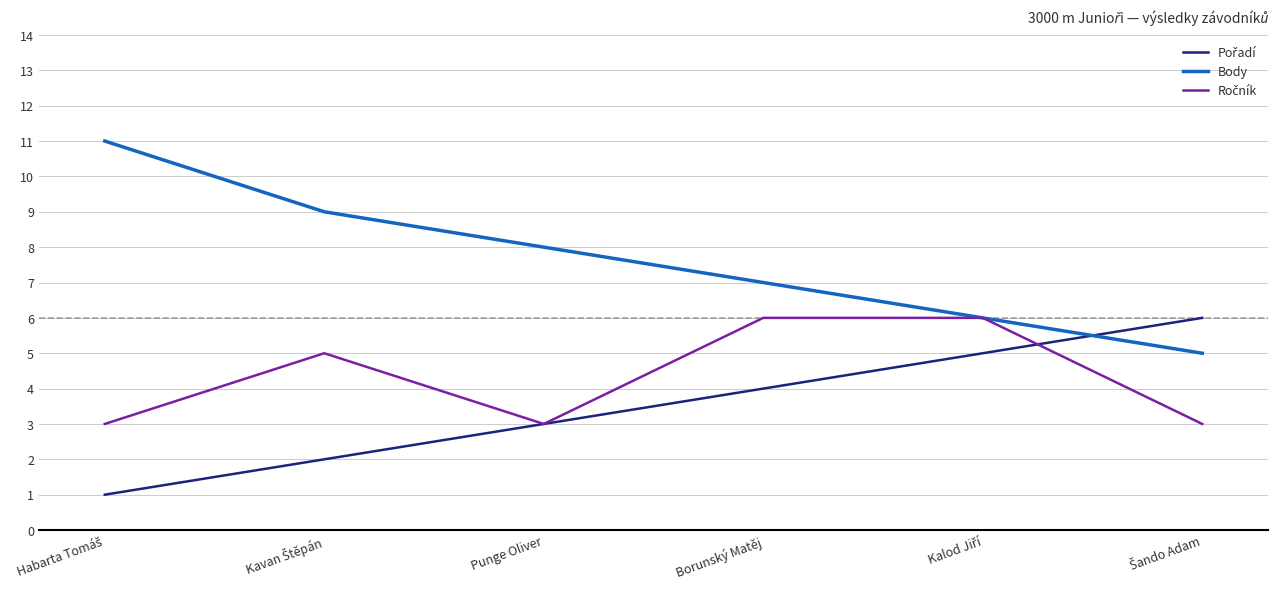

Which series has the widest spread of values?

Body